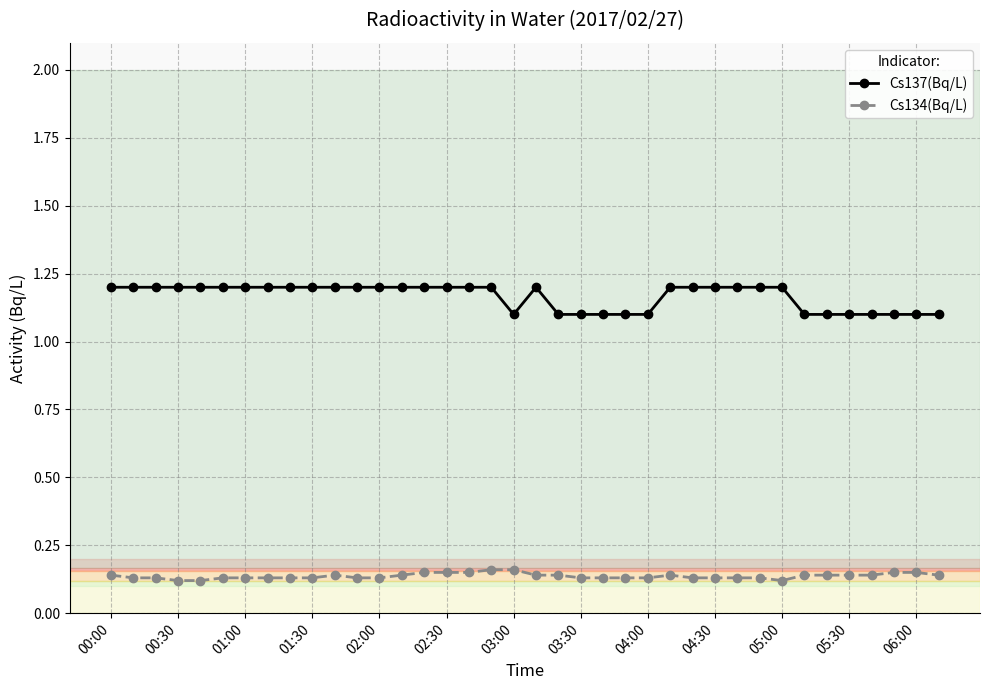

True or false: Cs134(Bq/L) and Cs137(Bq/L) intersect in this chart.

False